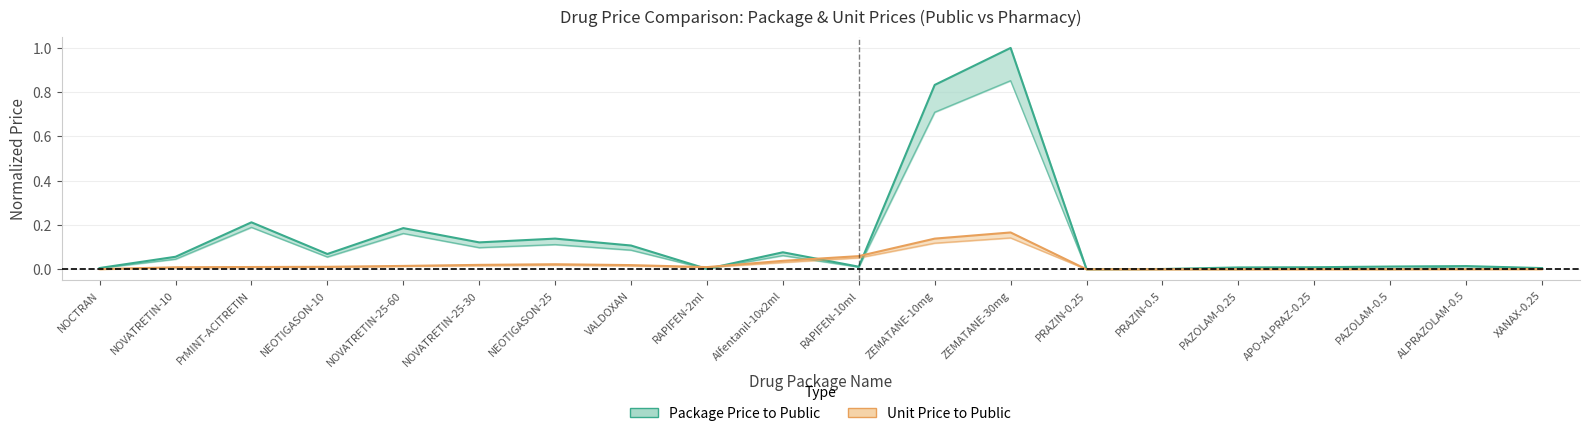

What is the spread (max minus min) of values at VALDOXAN?

0.1